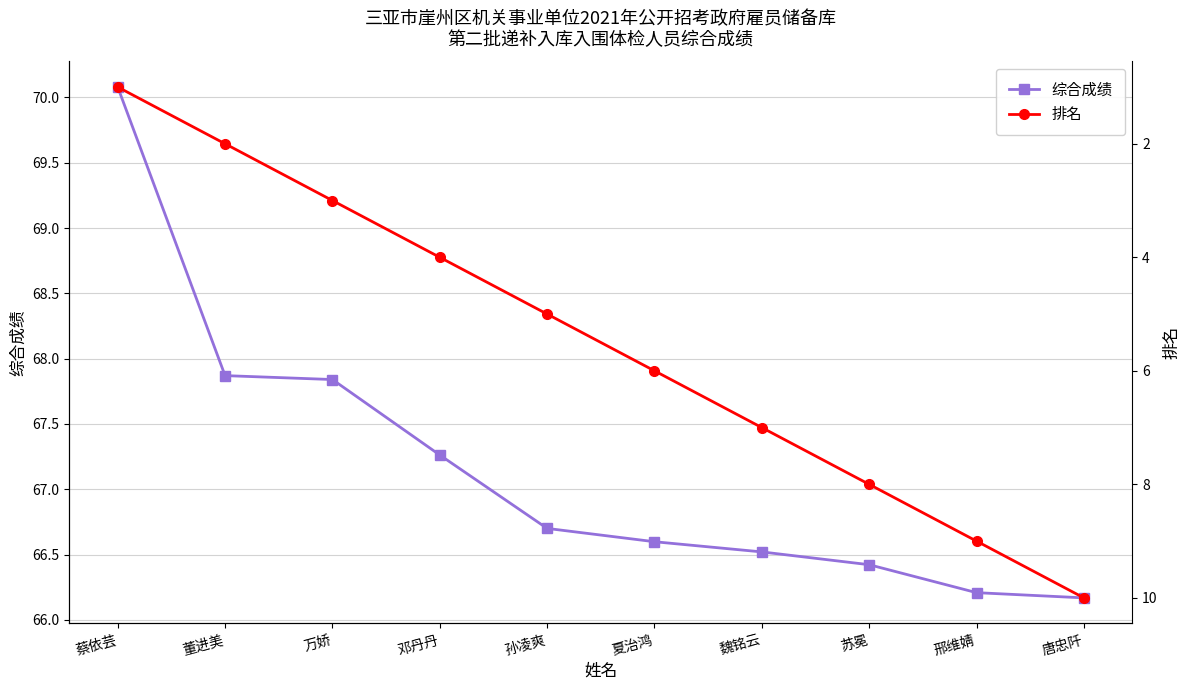

What is the label of the 6th point from the left?

夏治鸿